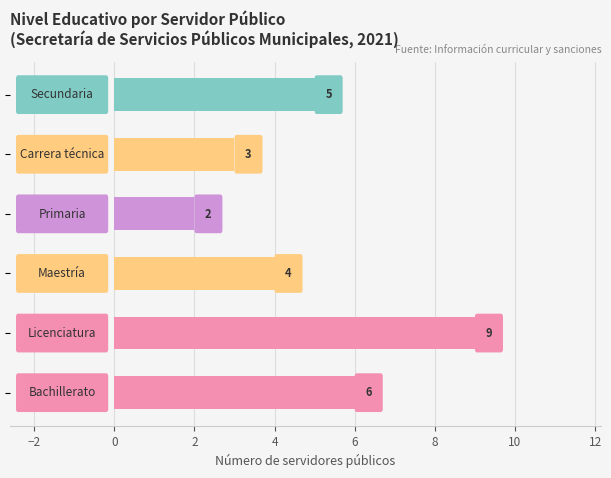

Count the values in the range 3 to 6.

4